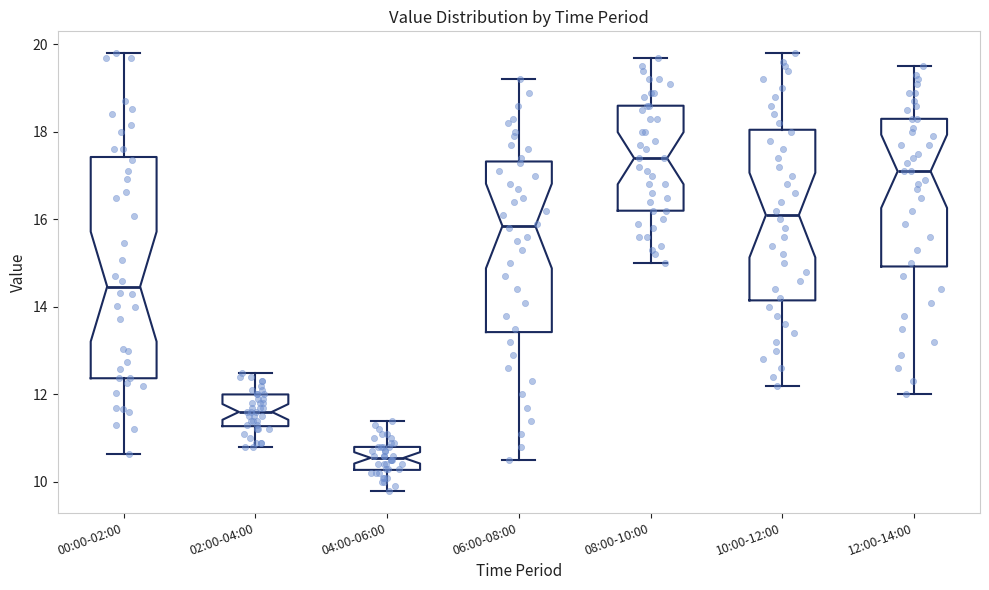

Which box is the tallest, from its lower edge to its upper edge?

00:00-02:00